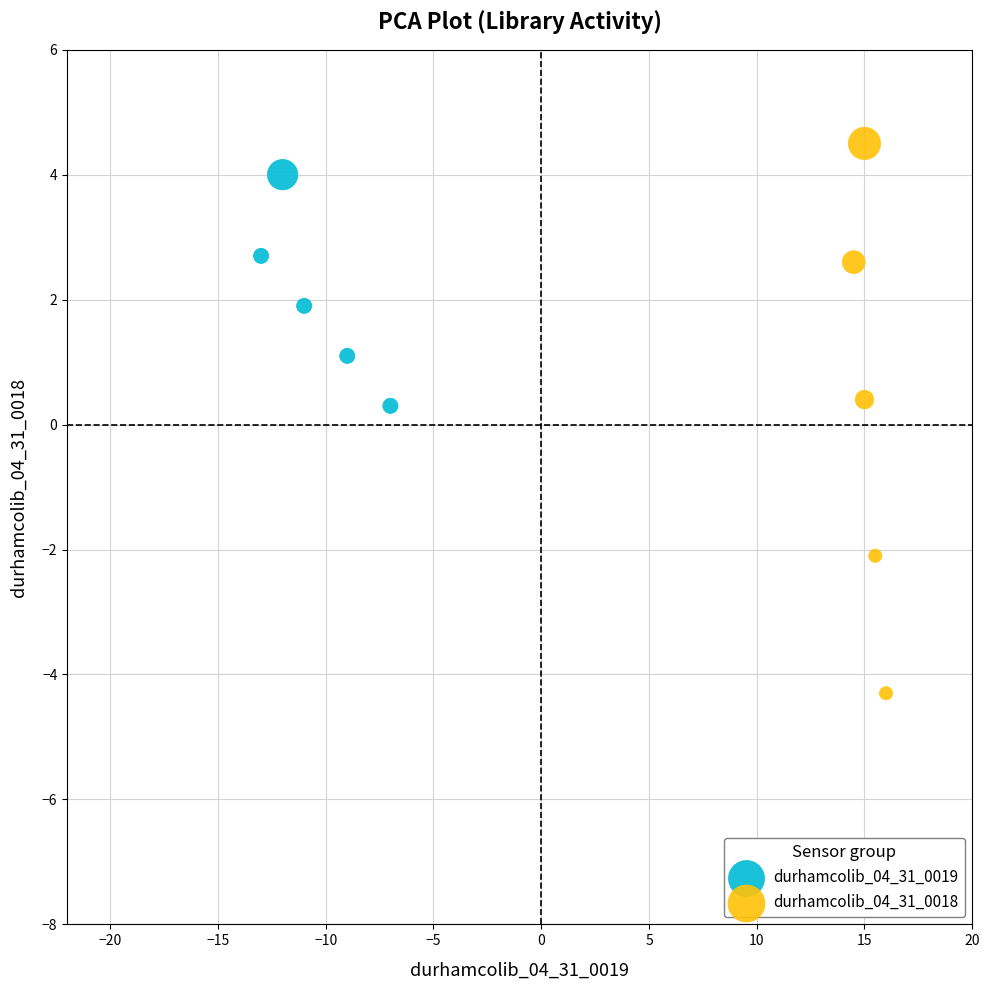

Which series has the widest spread of Y values?

durhamcolib_04_31_0018